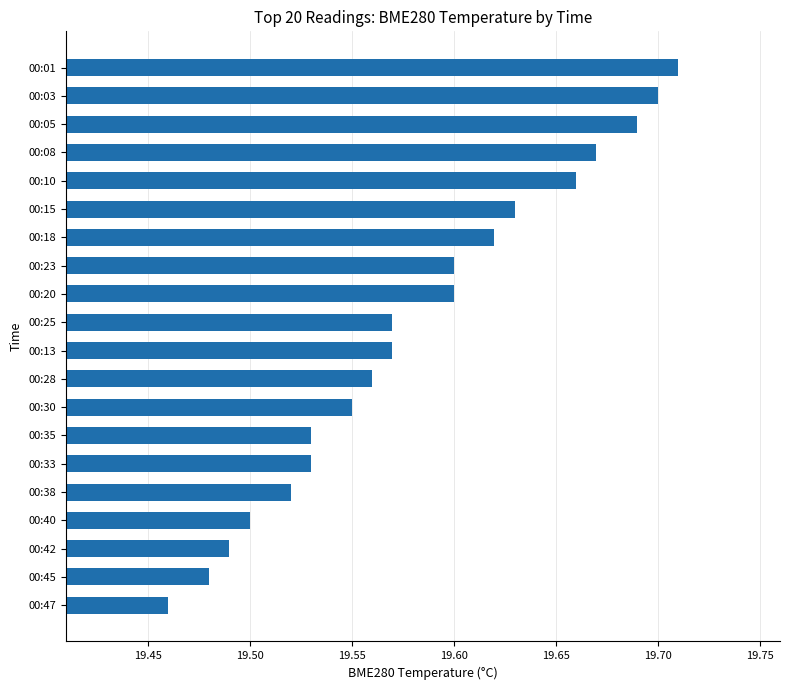

What is the change in value from 00:25 to 00:15?

+0.1